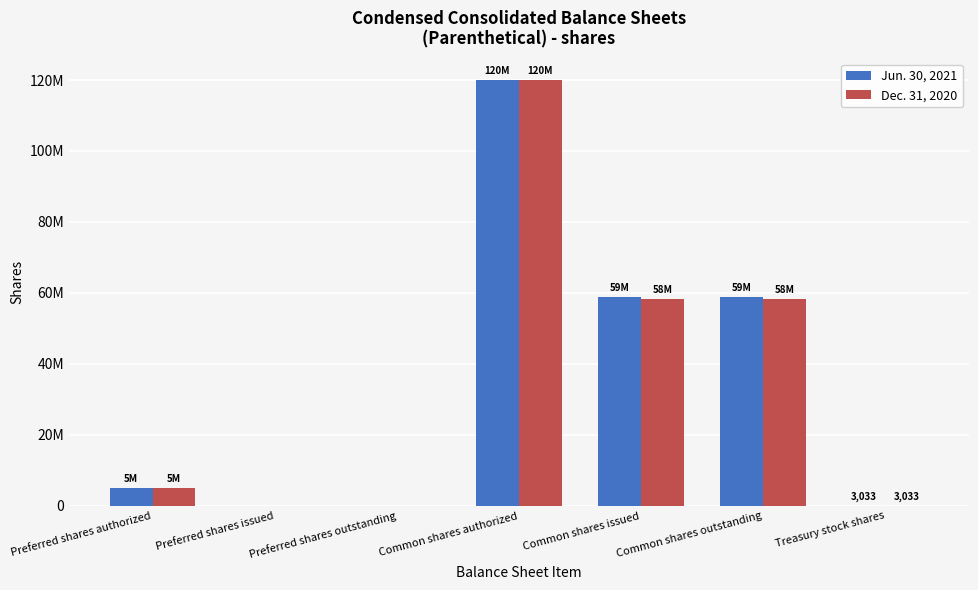

True or false: Dec. 31, 2020 has a value of 3033 at Treasury stock shares.

True